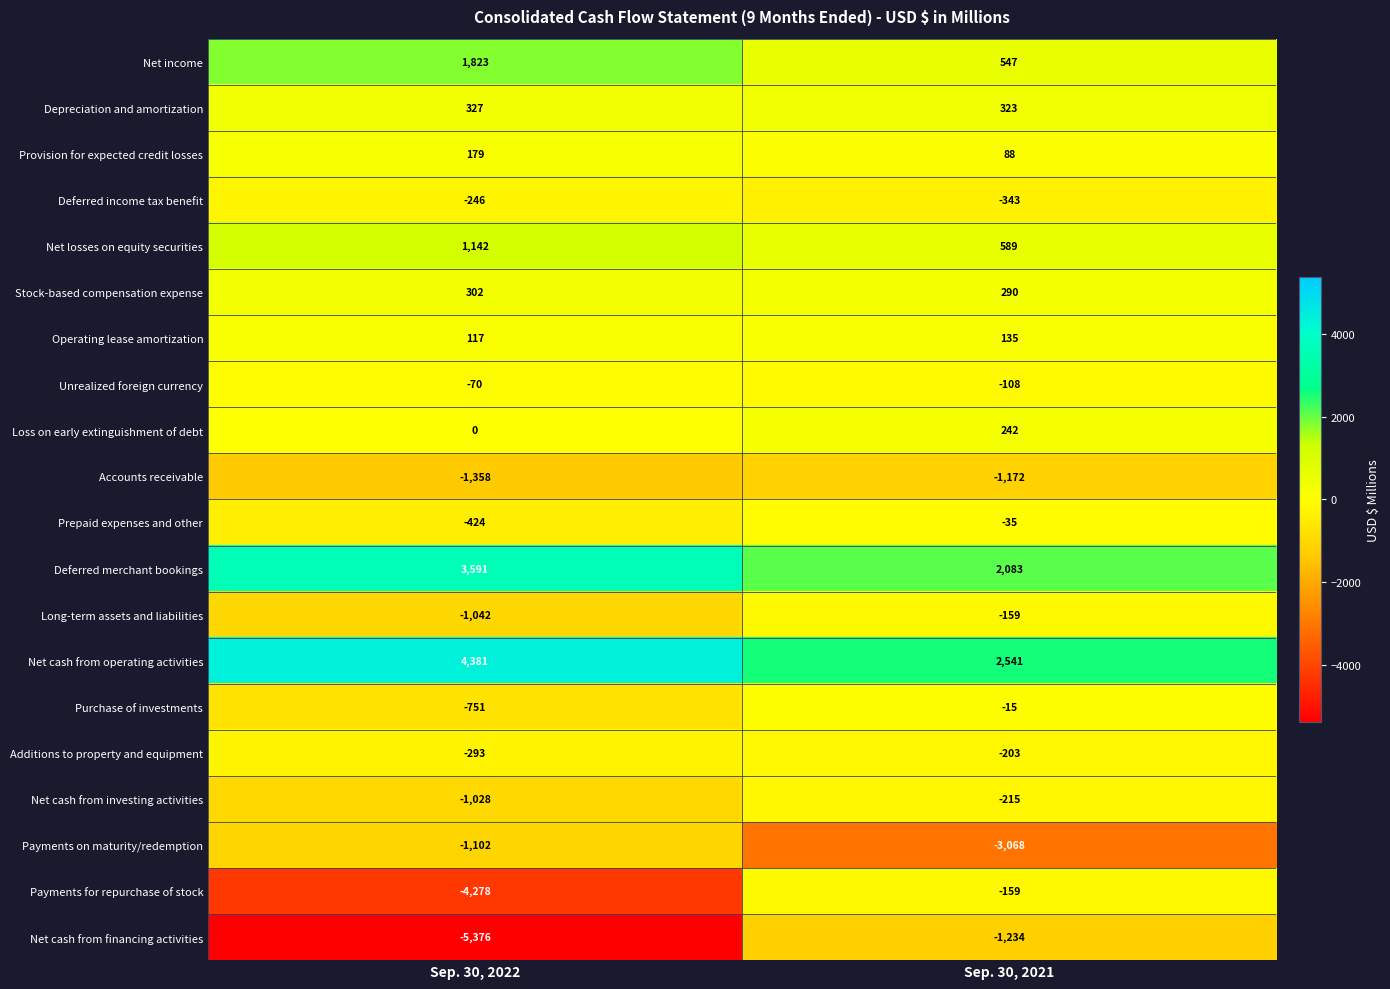

Rank the categories by Net cash from investing activities value from lowest to highest.

Sep. 30, 2022, Sep. 30, 2021